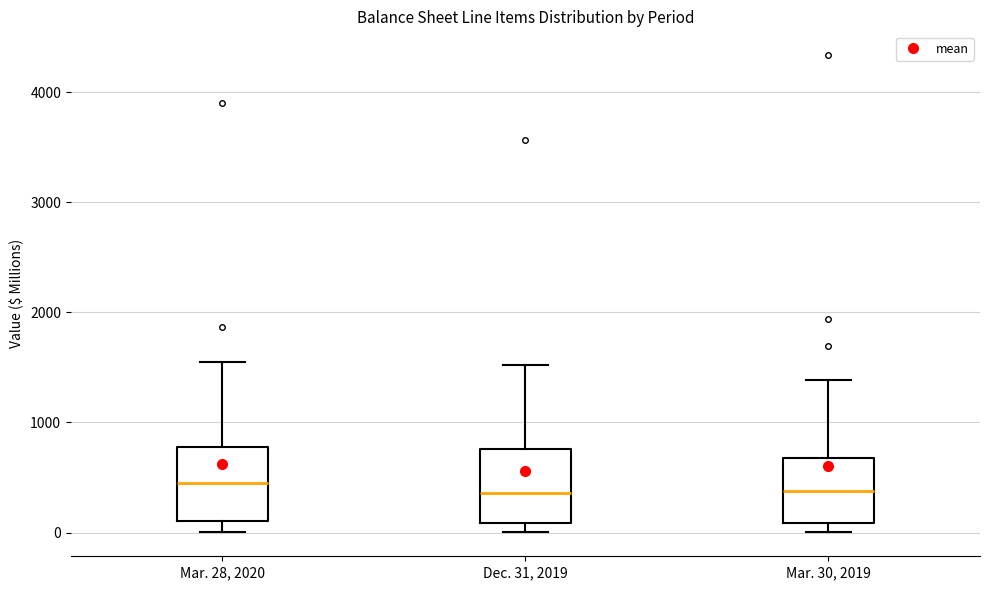

Where does the lower whisker of the box for Mar. 28, 2020 end on the y-axis? The values are not printed on the chart, so give them approximately, as read against the axis.

0